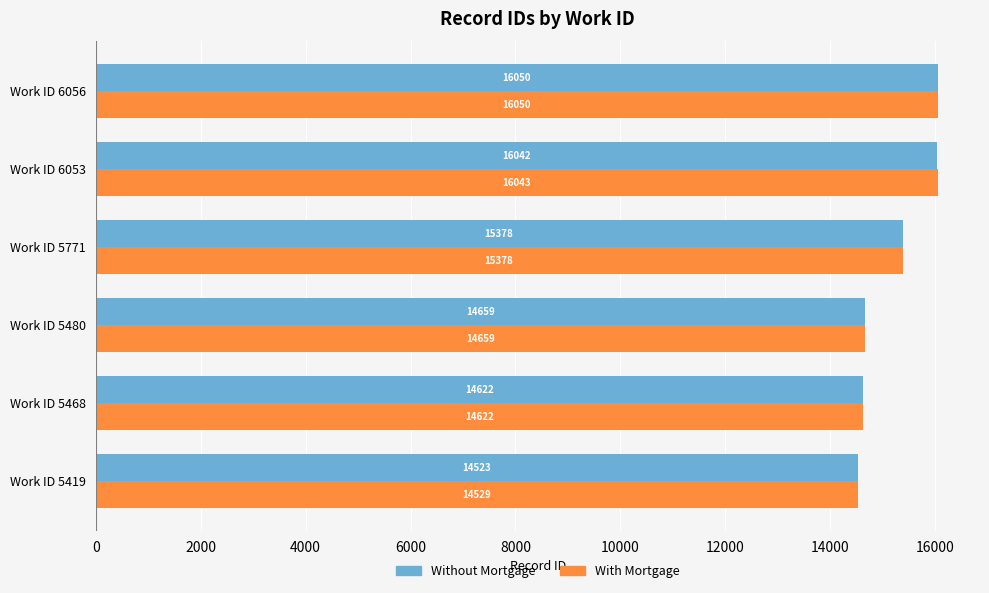

What is the total value across all series at Work ID 5480?

29318